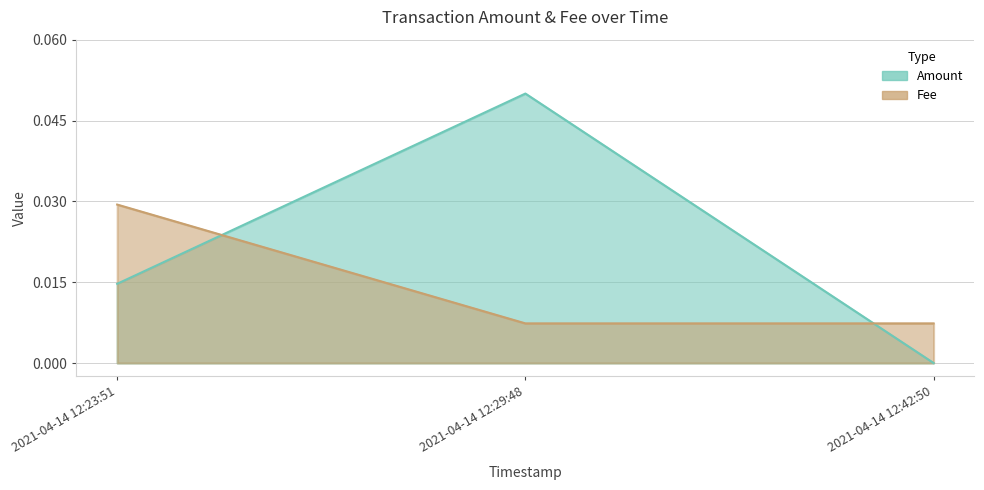

True or false: Amount has a value of 0.1 at 2021-04-14 12:29:48.

True